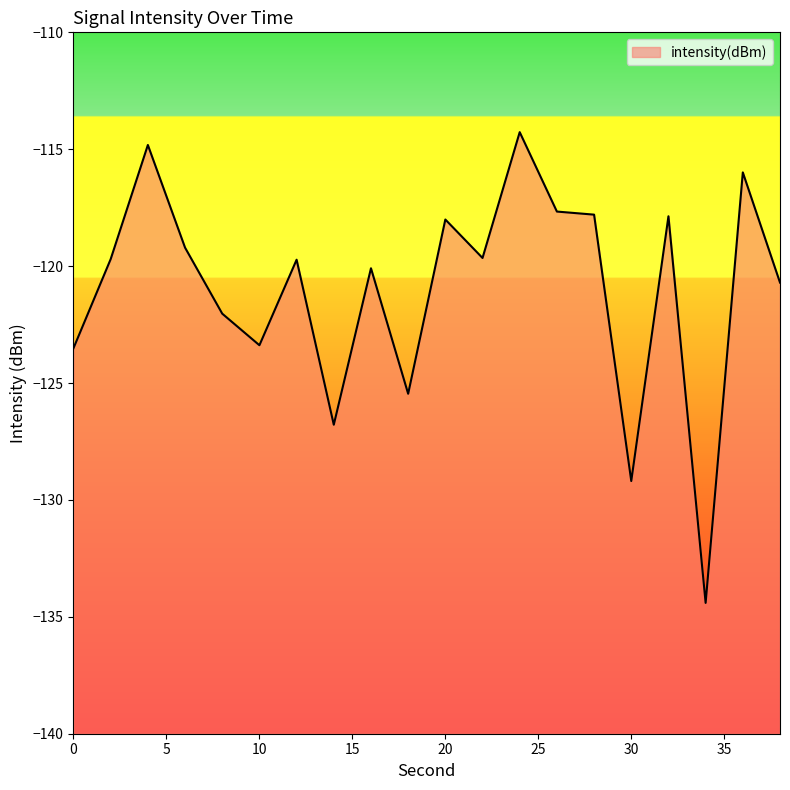

What is the approximate value at 24?

-114.3